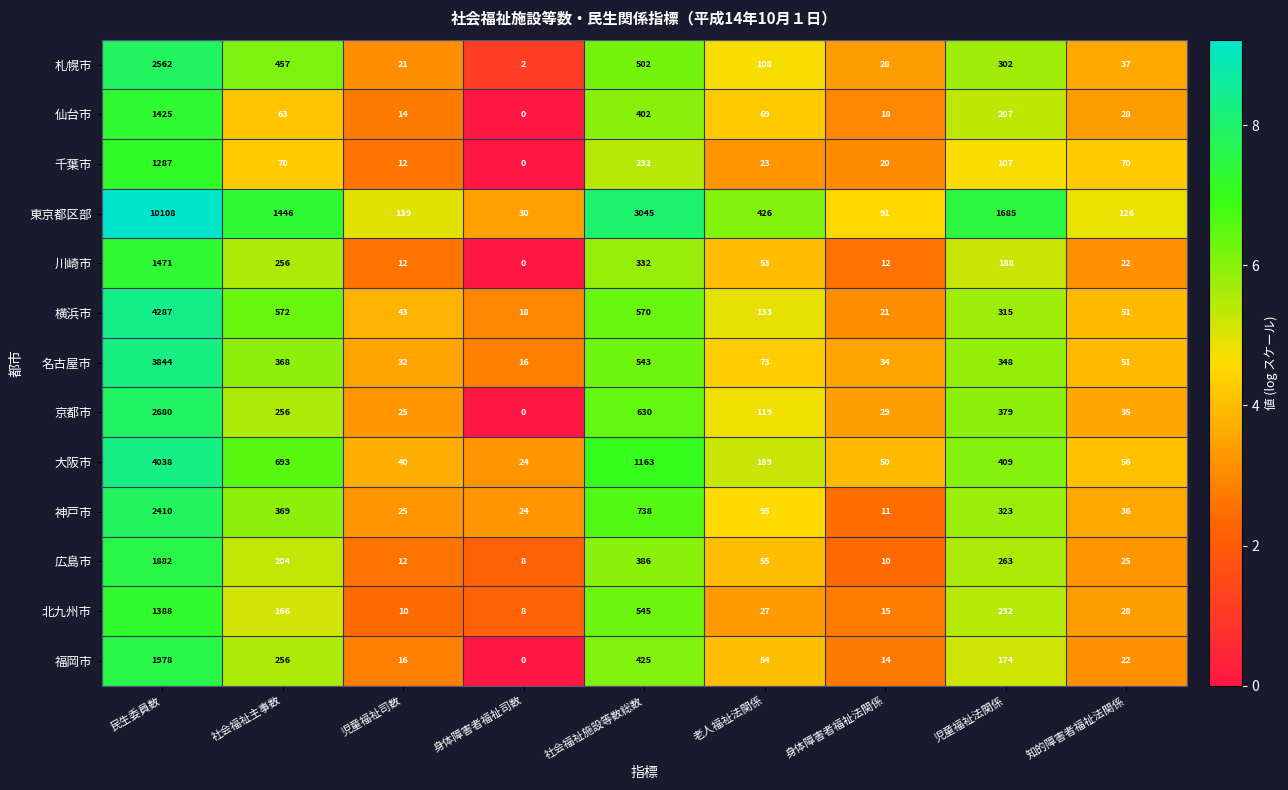

Is it true that 横浜市 equals 2792 at 民生委員数?

False